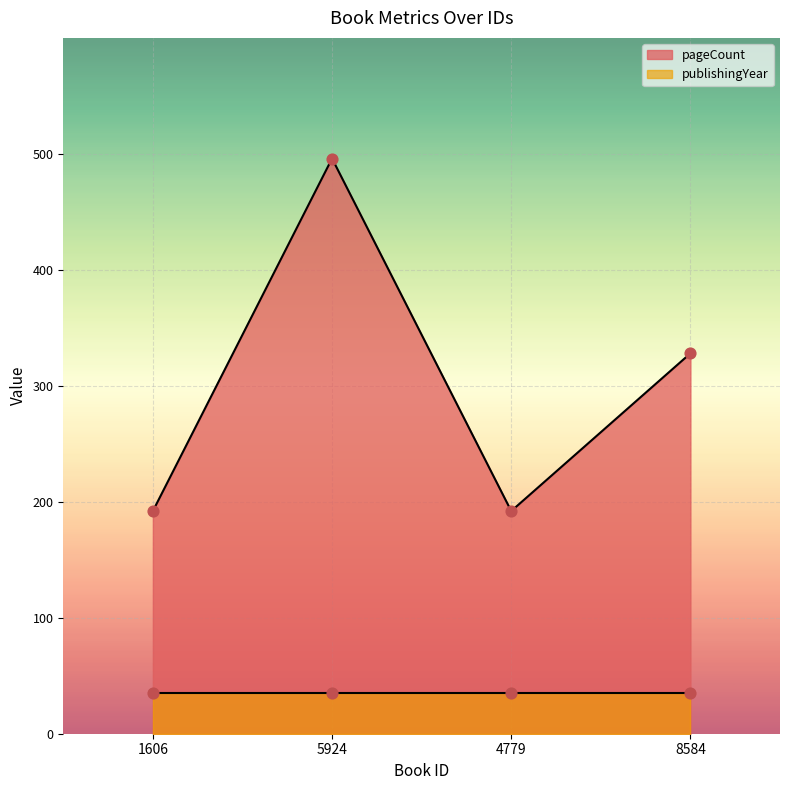

Approximately how many times larger is the value at 5924 compared to 4779?

2.6